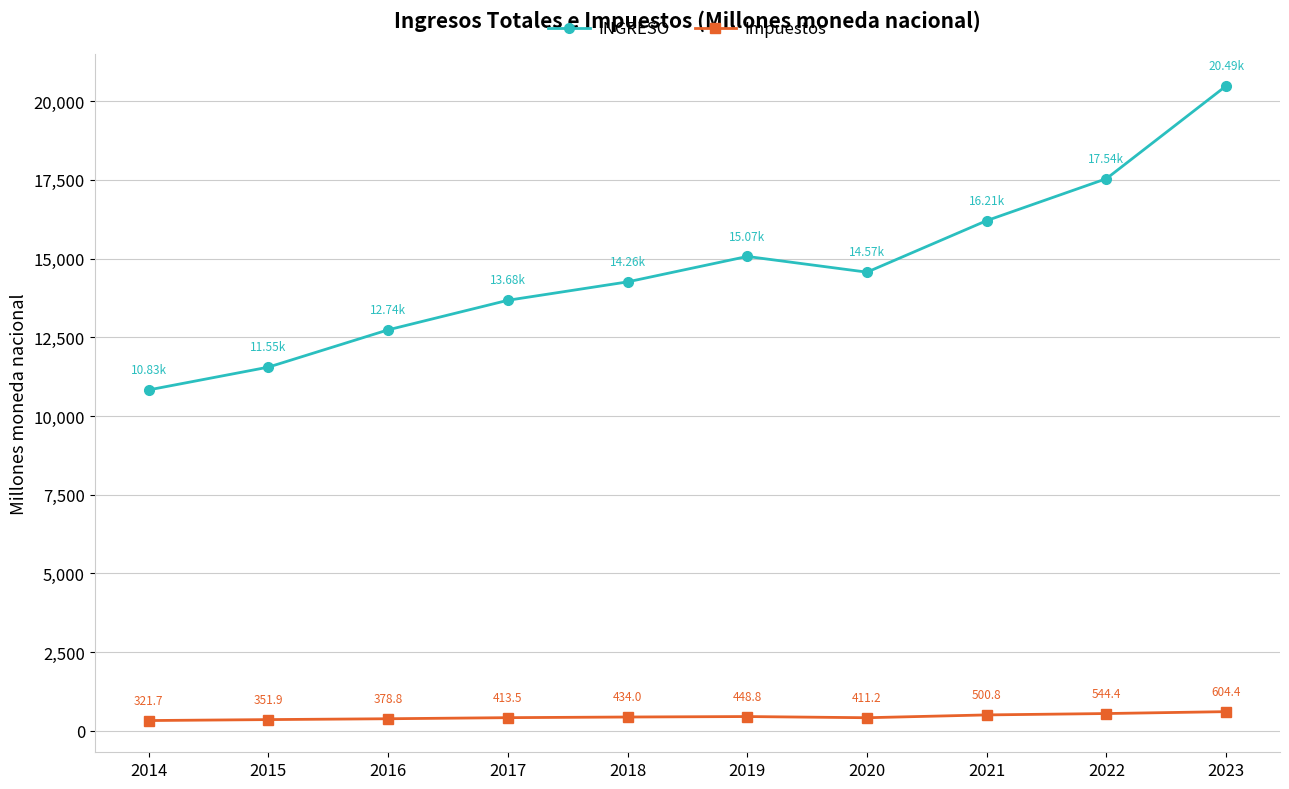

List the series in order of their overall mean, lowest first.

Impuestos, INGRESO